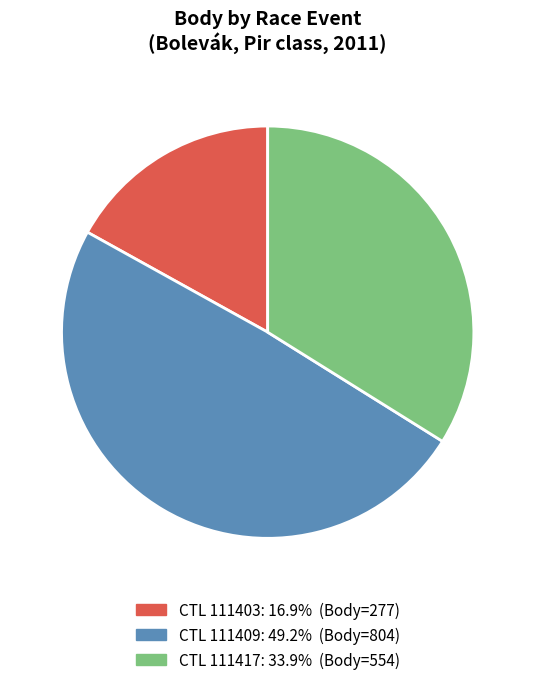

Is there any slice that represents more than half of the pie?

No